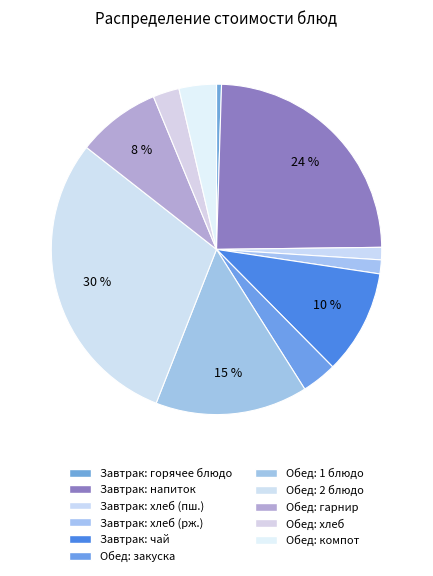

Count the number of slices in the pie.

11